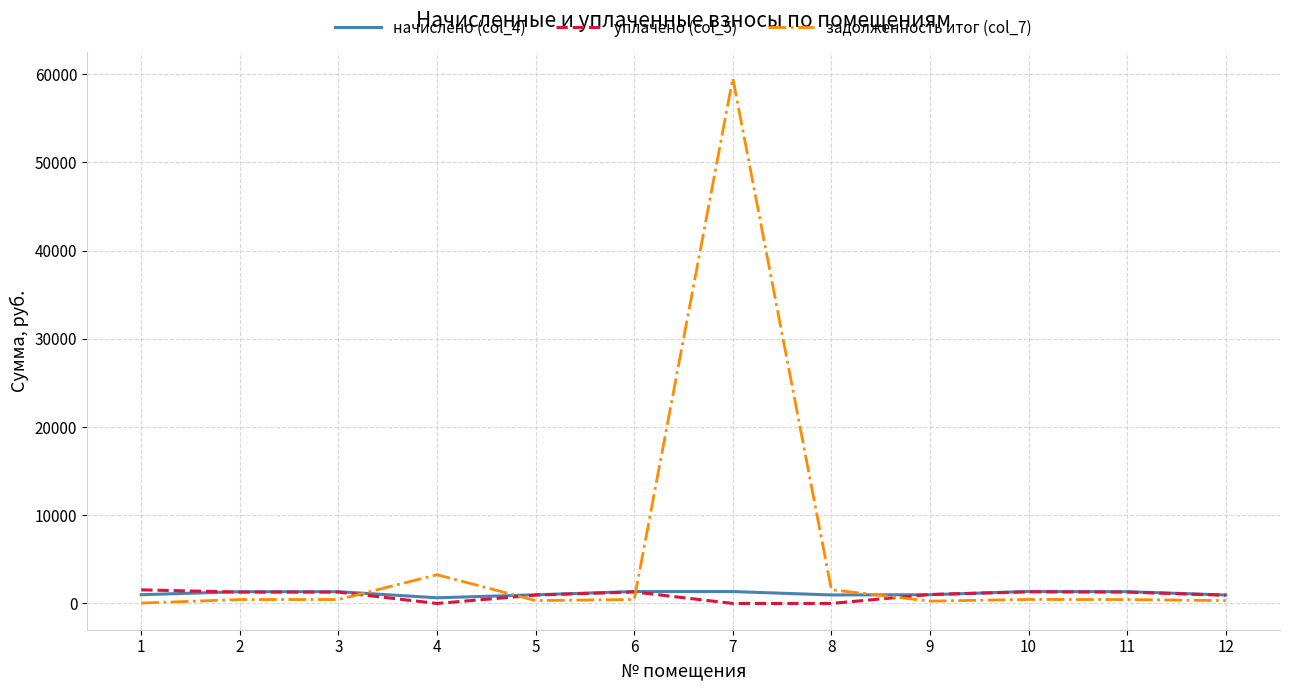

Which series has the largest range (max minus min)?

задолженность итог (col_7)